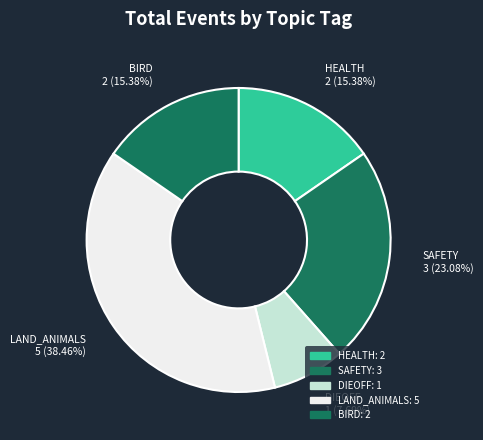

Combined, do SAFETY and HEALTH account for over 50%?

No